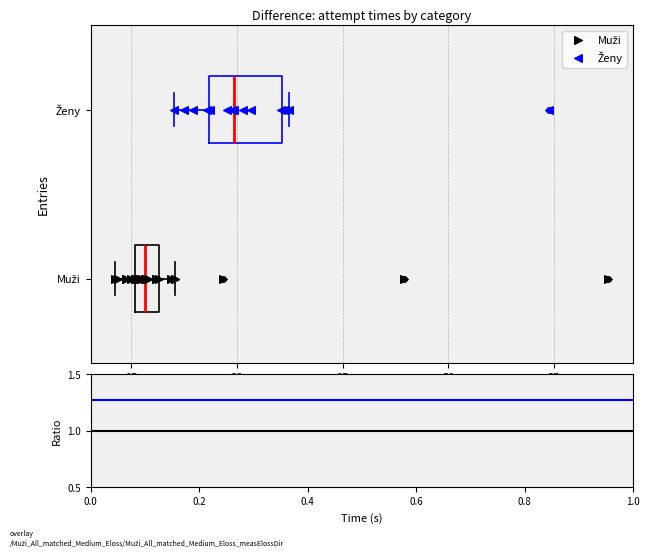

Reading bottom to top, read every box against the x-axis: the position of its median line, the range the box covers, and the ends of its whiskers. The values are not printed on the chart, so give them approximately, as read against the axis.

Muži: median 15.5, box 15.0 to 16.5, whiskers 14.0 to 17.0
Ženy: median 20.0, box 18.5 to 22.0, whiskers 17.0 to 22.5